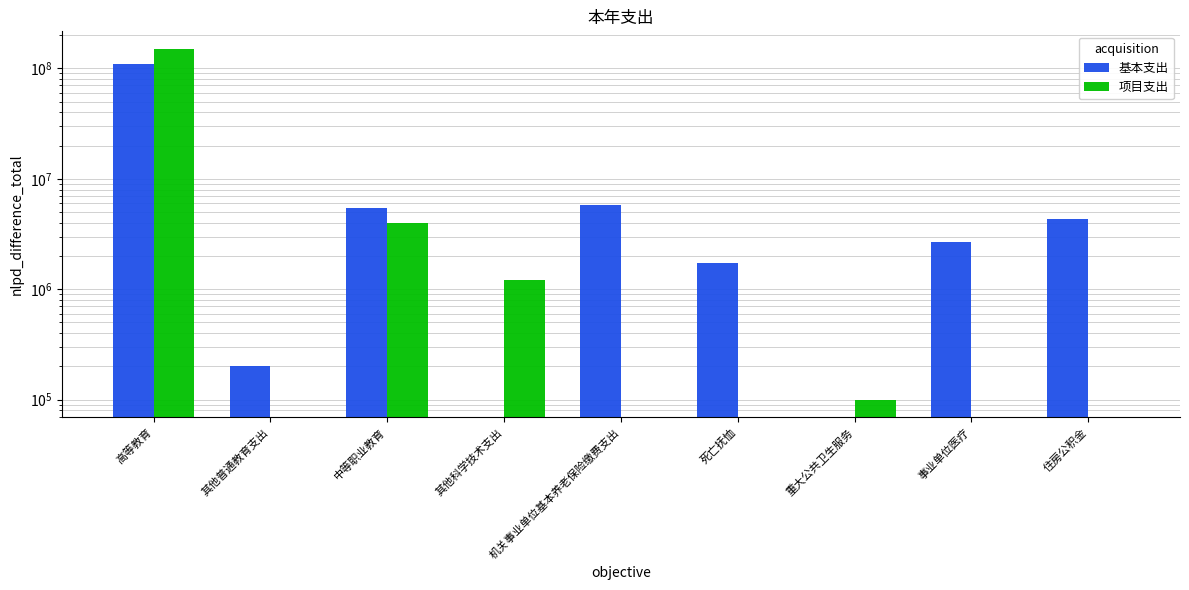

What is the sum of all 基本支出 values?

129654119.6